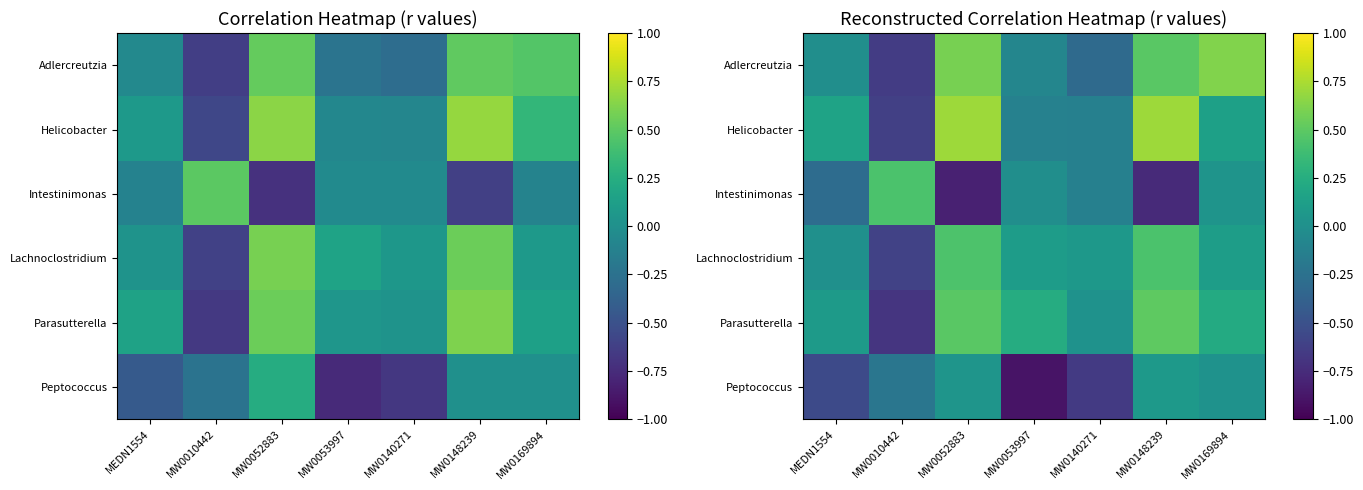

What is the greatest value displayed?

0.7